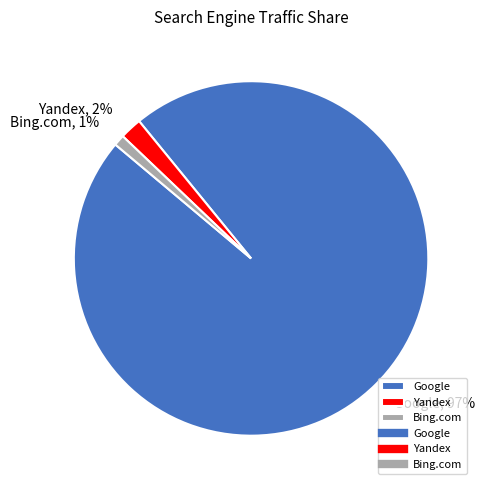

How many slices are in this pie chart?

3